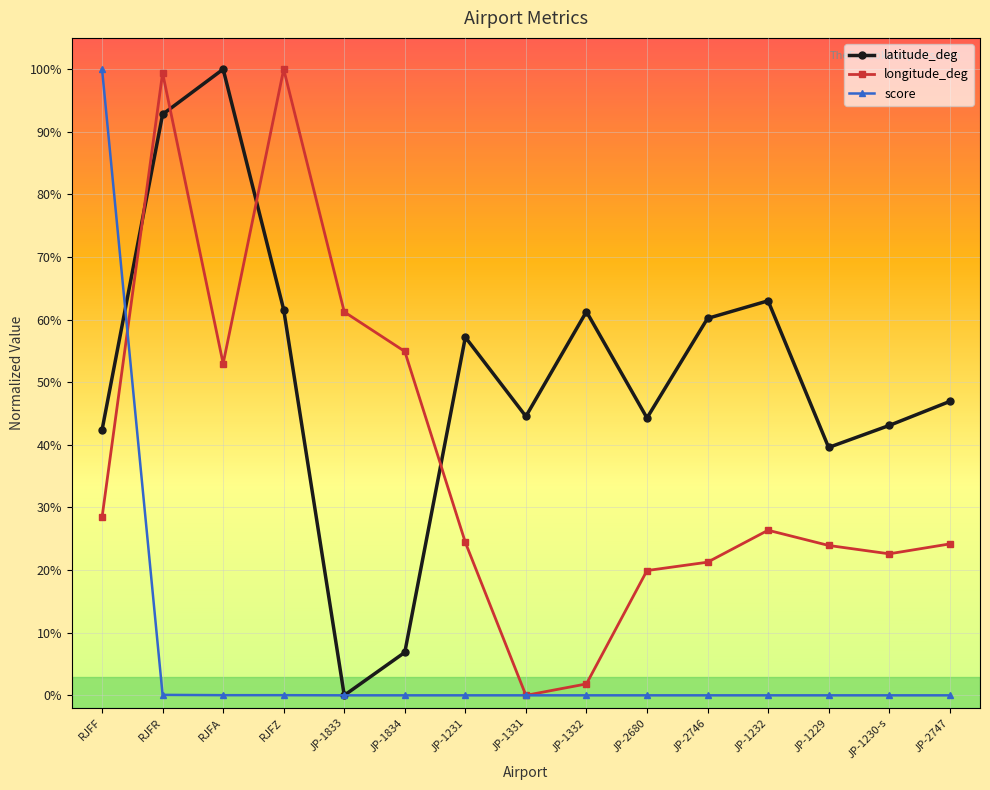

Rank the series at JP-1332 from lowest to highest value.

score, longitude_deg, latitude_deg